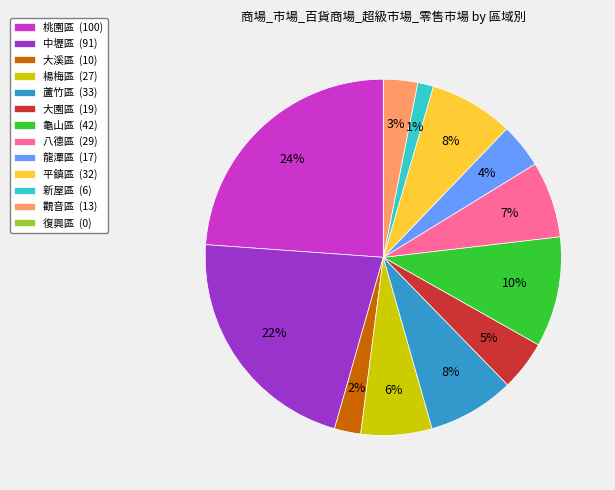

Approximately how many times larger is the value at 龍潭區 (17) compared to 龜山區 (42)?

0.4